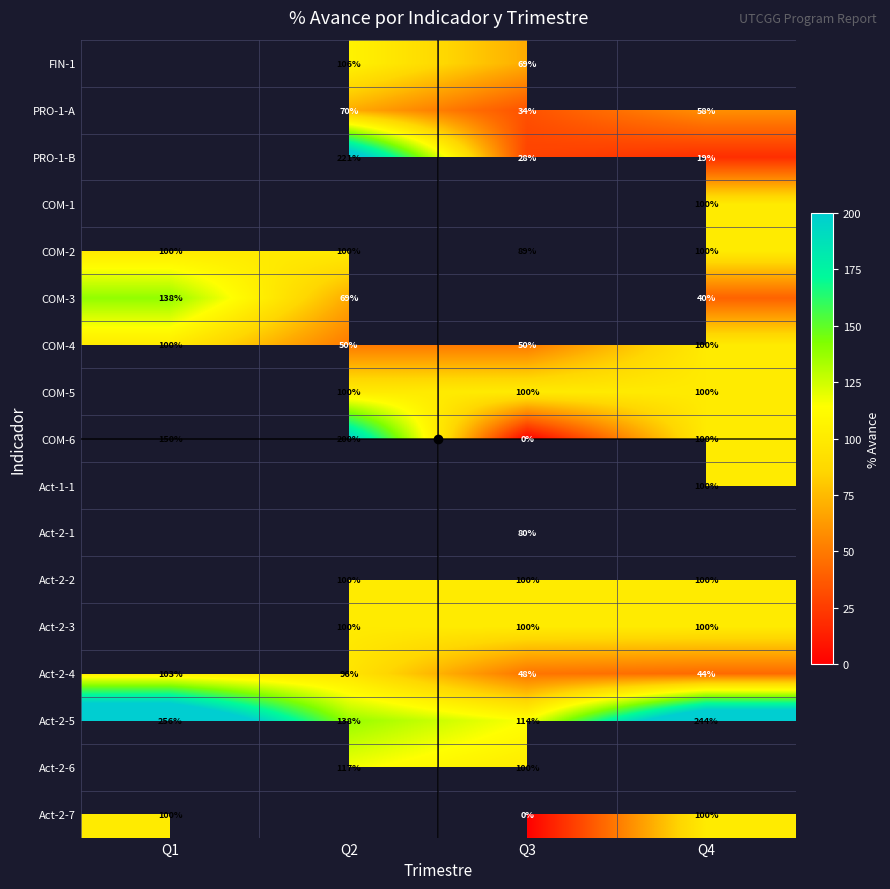

Is the value of Act-2-4 at Q1 greater than the value of COM-6 at Q2?

No